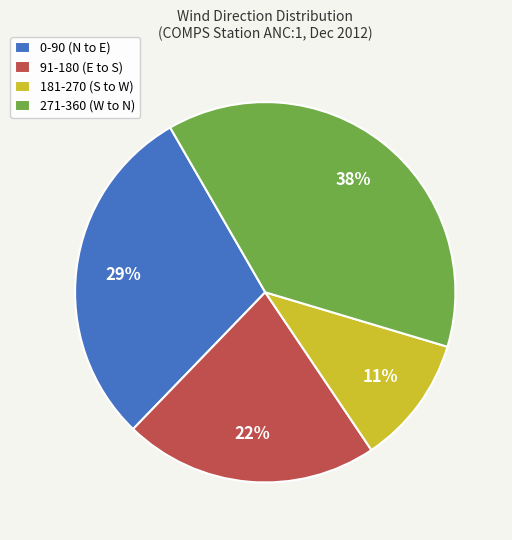

How many segments does this pie chart have?

4